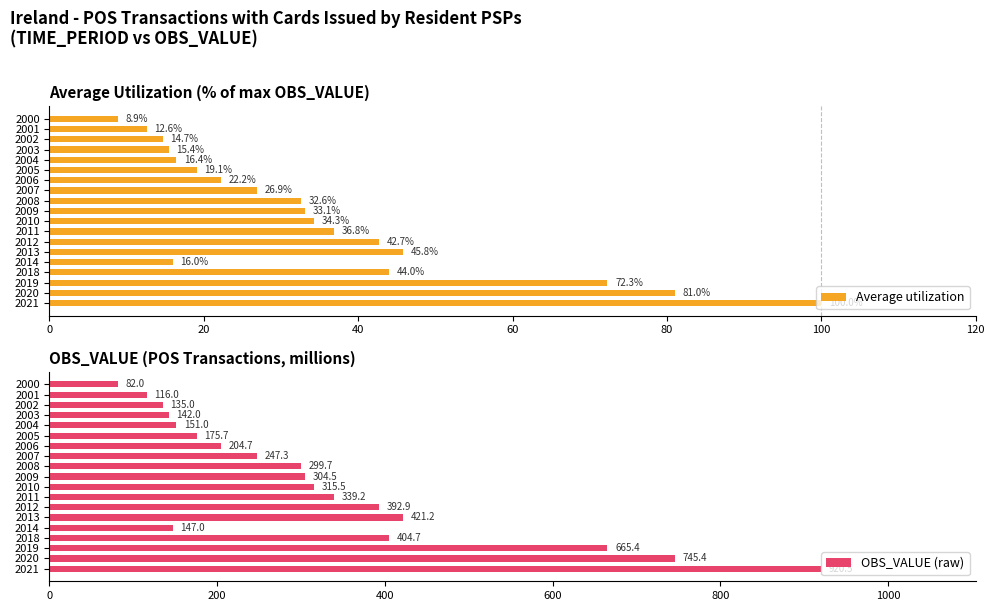

Rank the categories by Average utilization value from highest to lowest.

2021, 2020, 2019, 2013, 2018, 2012, 2011, 2010, 2009, 2008, 2007, 2006, 2005, 2004, 2014, 2003, 2002, 2001, 2000